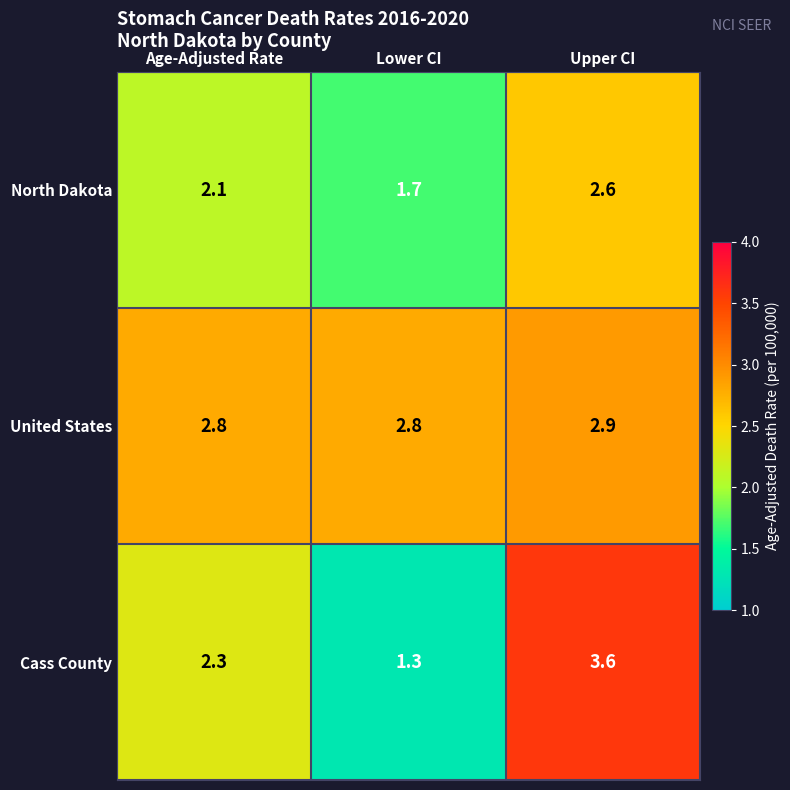

Is it true that North Dakota equals 0.6 at Age-Adjusted Rate?

False